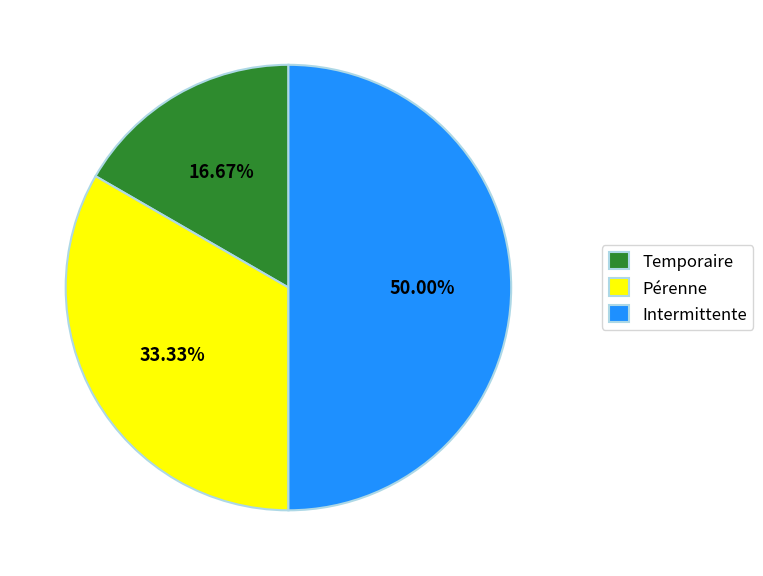

What percentage is the Pérenne slice, to the nearest percent?

33%